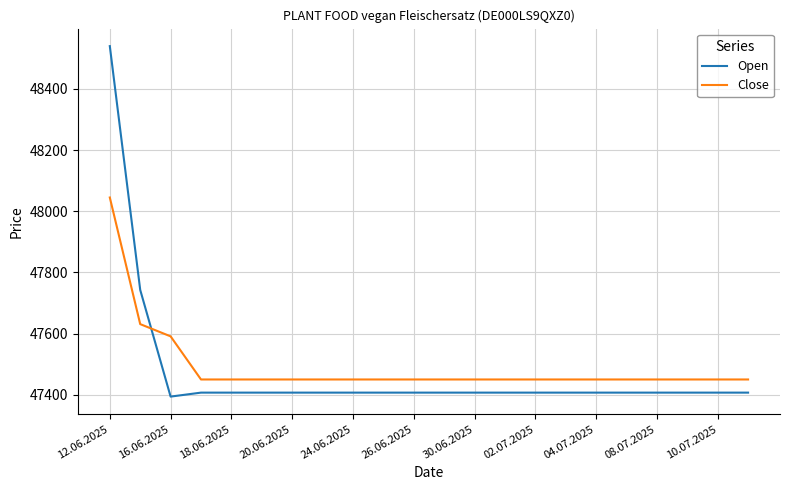

Which series has the largest range (max minus min)?

Open